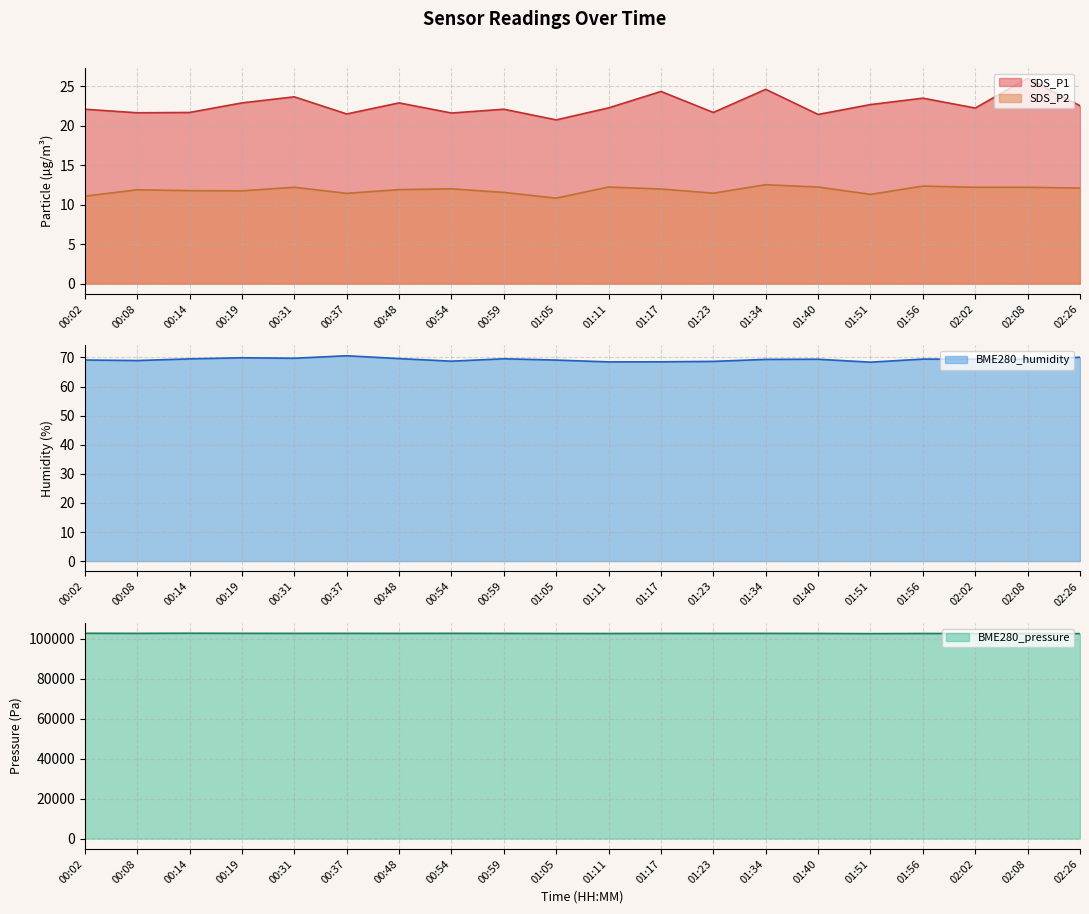

What is the total value across all series at 00:37?

102846.5